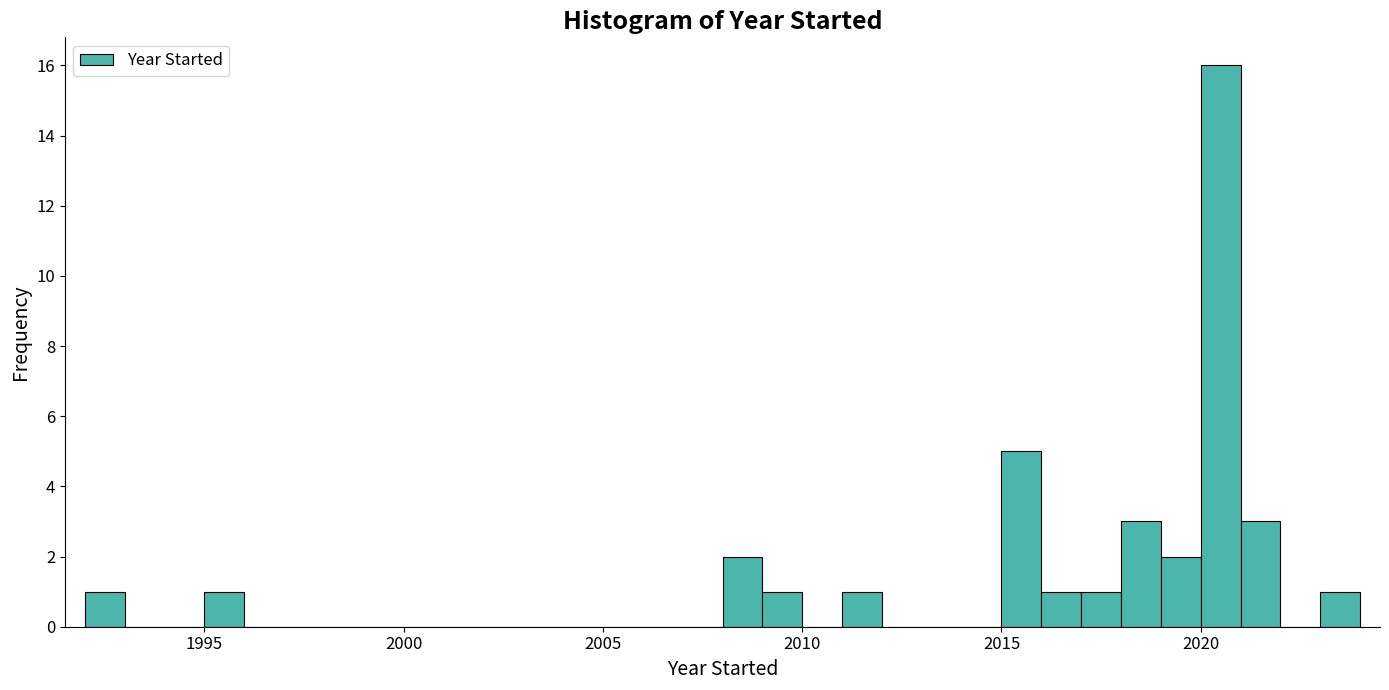

Around what value on the x-axis is the tallest bar? Give the approximate position of its centre, as read against the axis.

2020.5